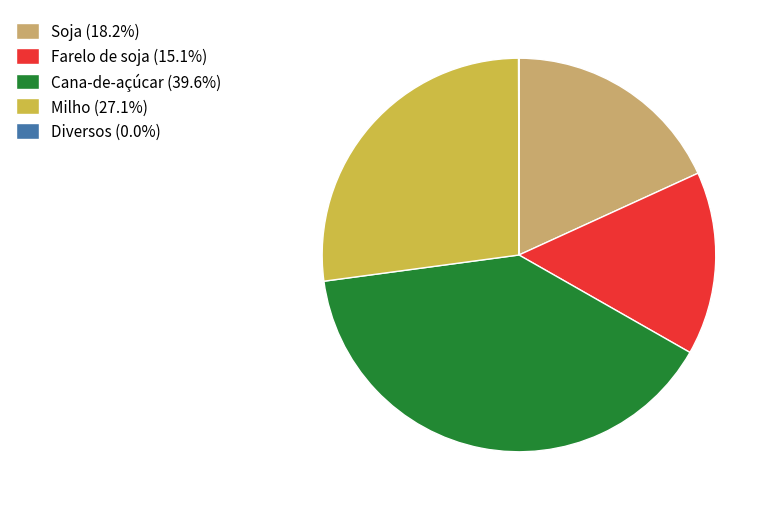

Combined, do Cana-de-açúcar (39.6%) and Milho (27.1%) account for over 50%?

Yes